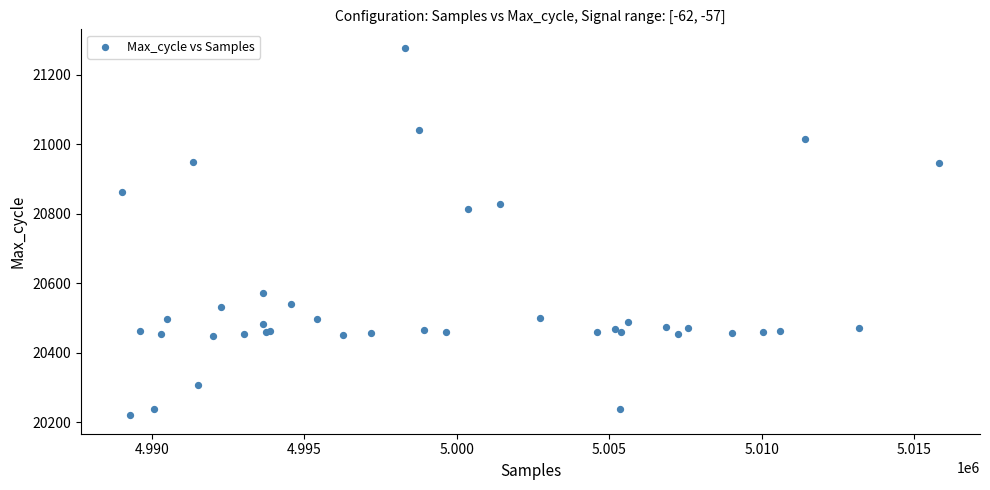

What Y value in the scatter plot is closest to 20749?

20813